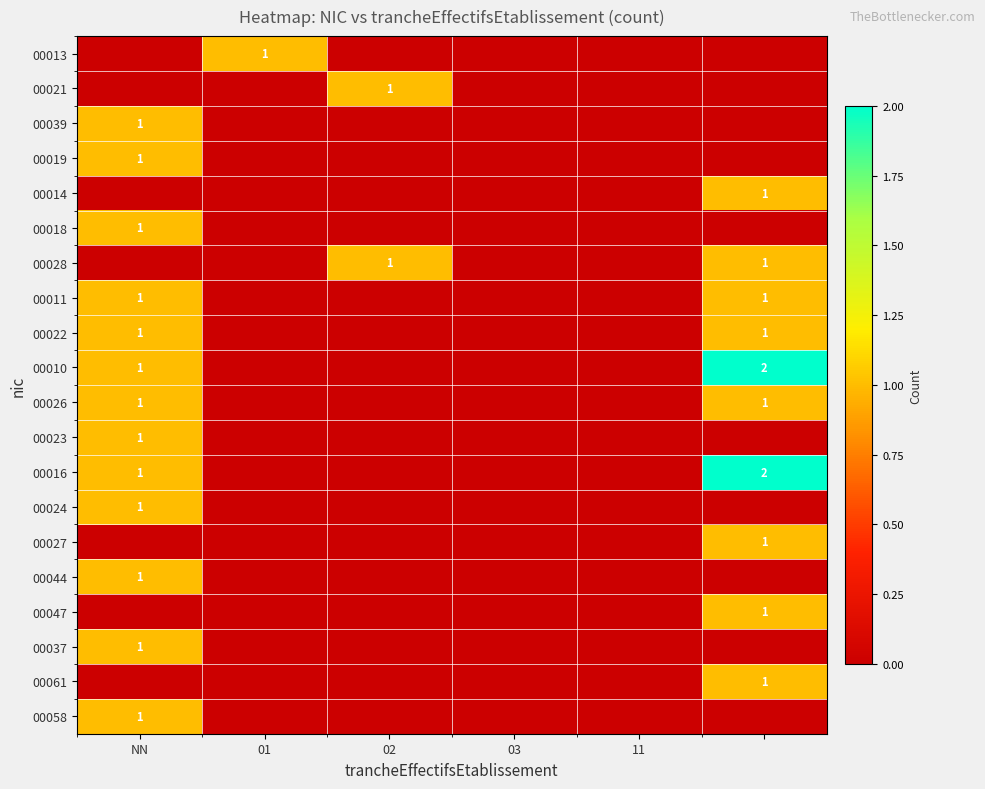

At how many categories does at least one series exceed 1?

1